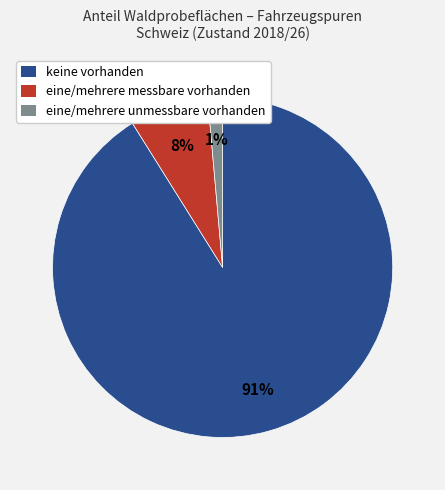

To the nearest percent, what is the difference between the keine vorhanden and eine/mehrere unmessbare vorhanden slice percentages?

90%